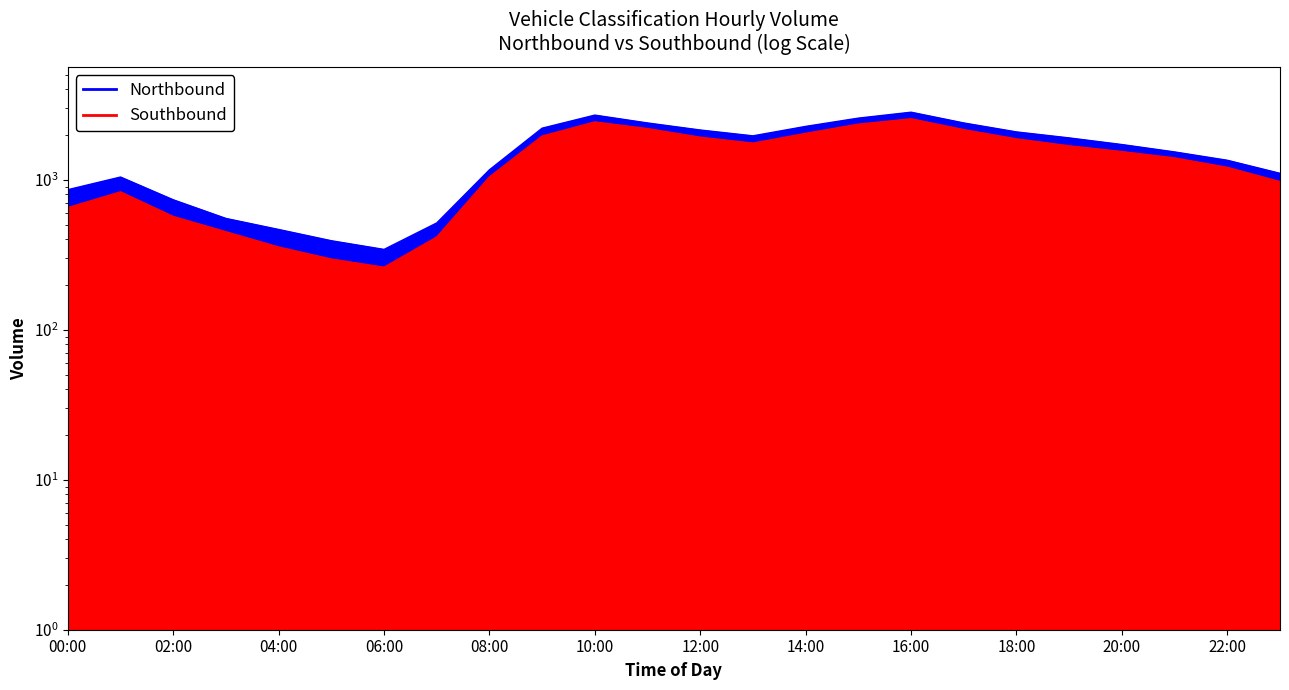

Where does the Southbound series first go above 1541?

09:00